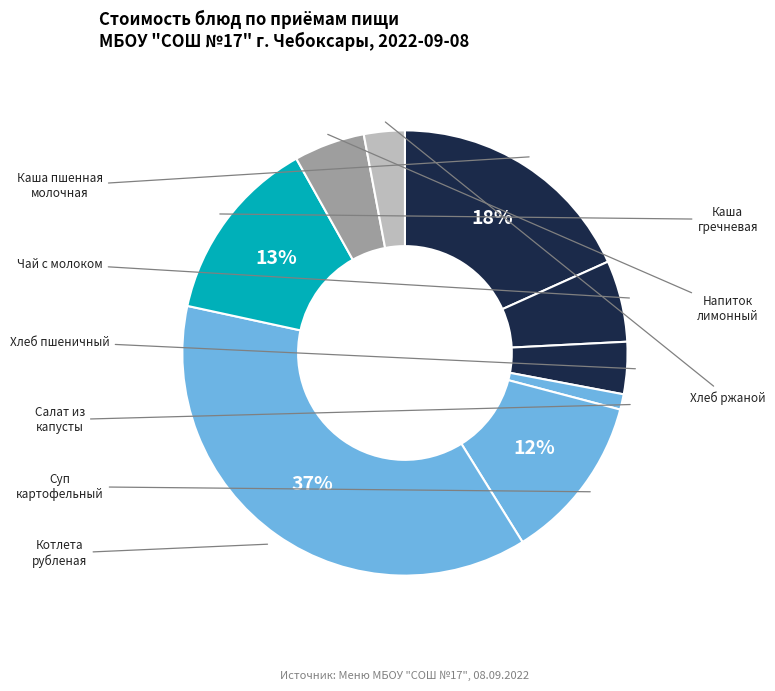

Count the number of slices in the pie.

9